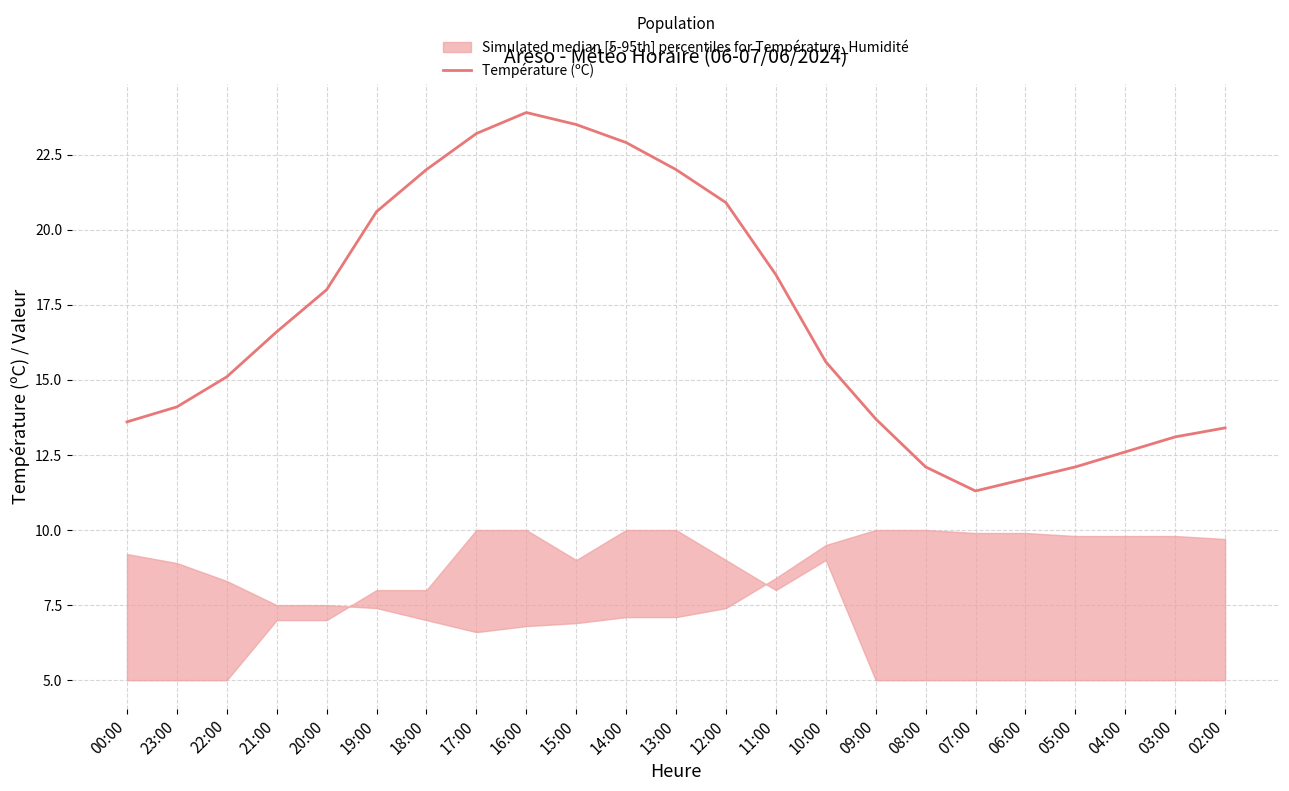

At which category does the chart reach its peak across all series?

16:00